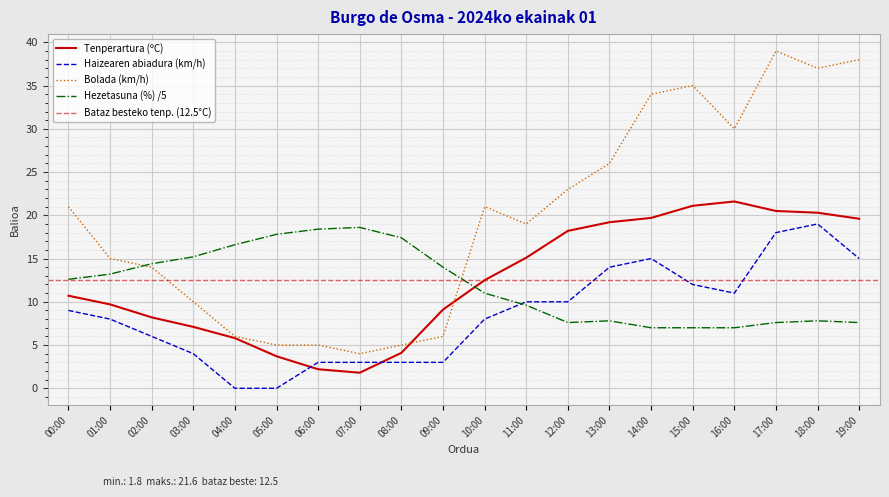

True or false: Haizearen abiadura (km/h) and Bolada (km/h) cross at least once.

False